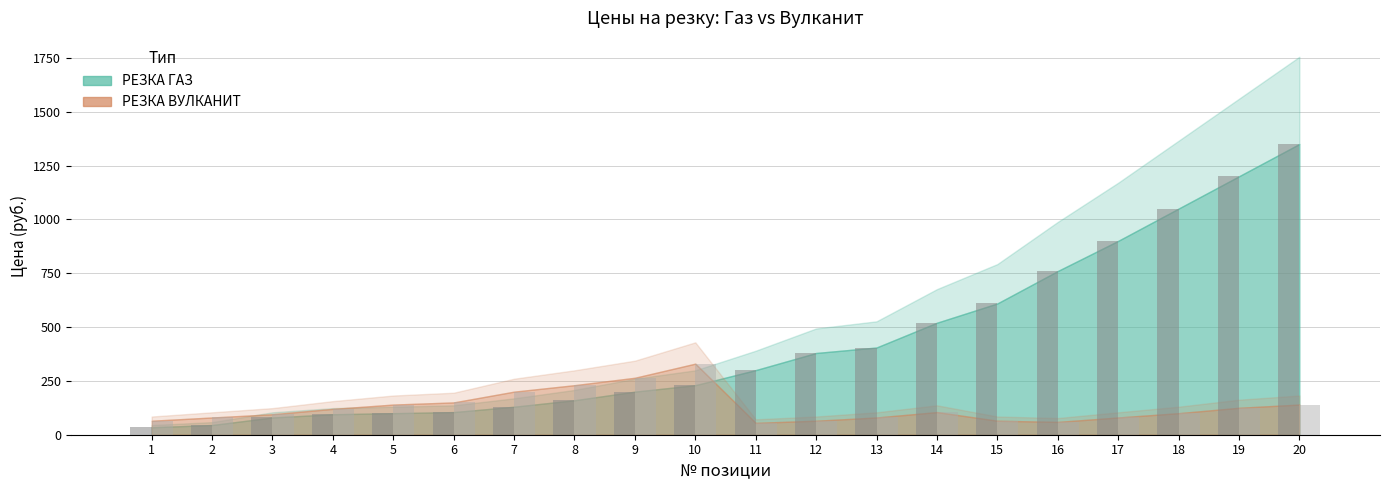

Rank the series by their average value, from highest to lowest.

РЕЗКА ГАЗ, РЕЗКА ВУЛКАНИТ